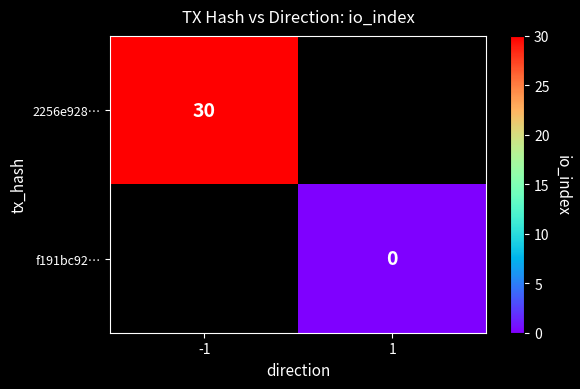

At how many categories does at least one series exceed 21?

1